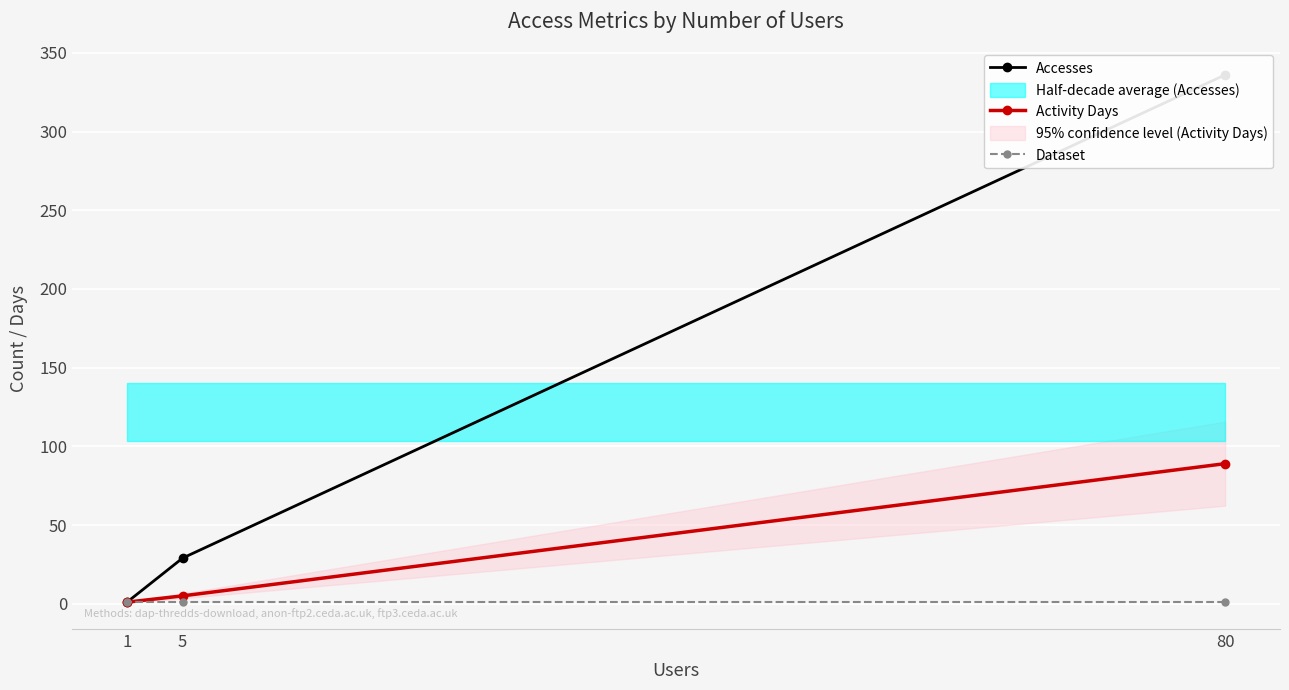

Which series has the widest spread of values?

Accesses